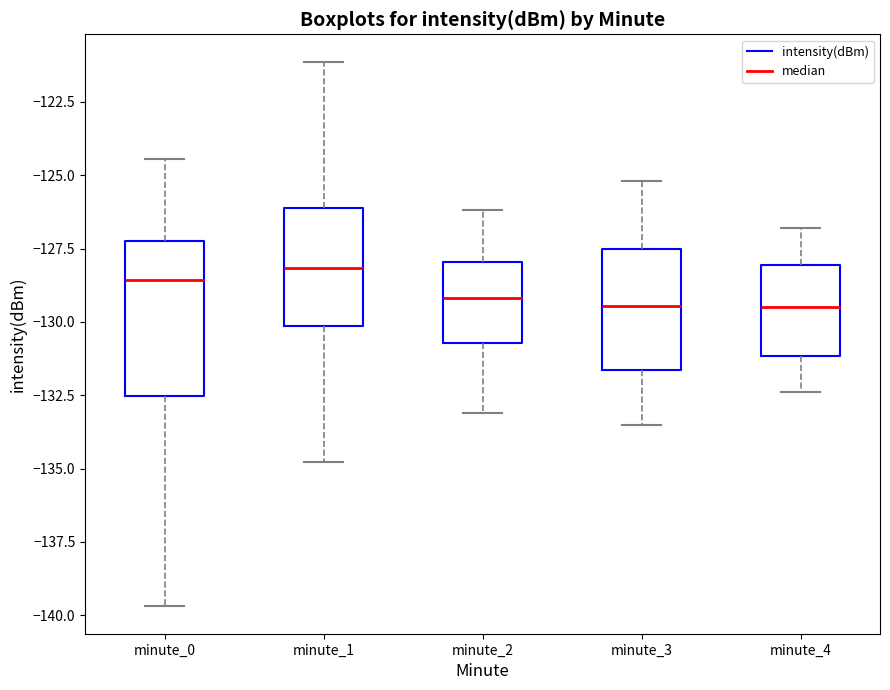

Comparing the boxes themselves (not the whiskers), which one is the tallest?

minute_0